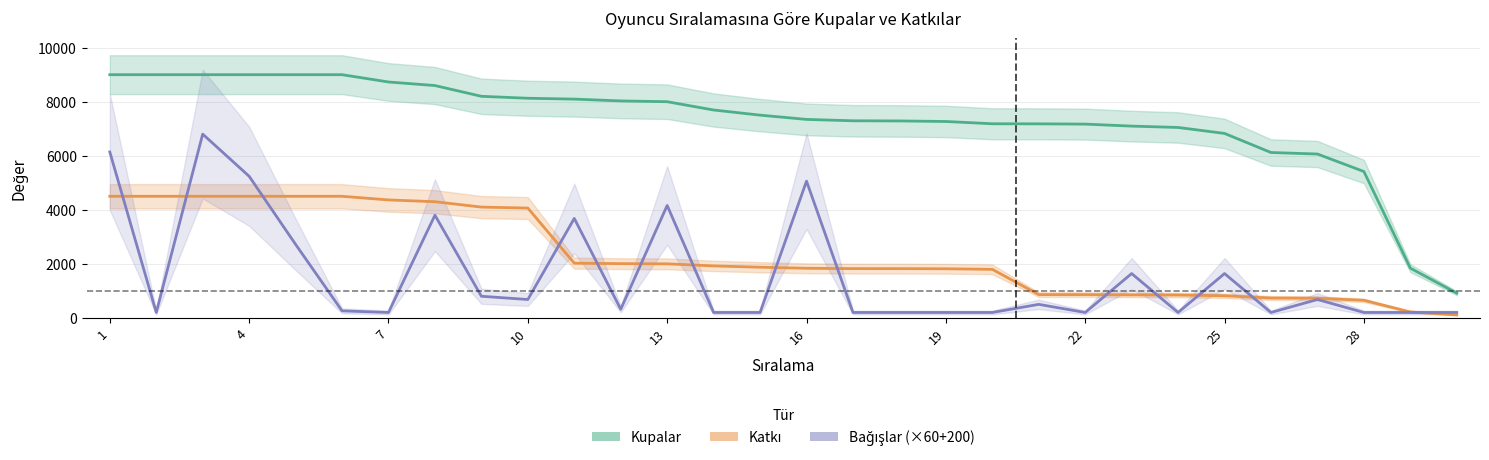

What is the average value of the Katkı series?

2314